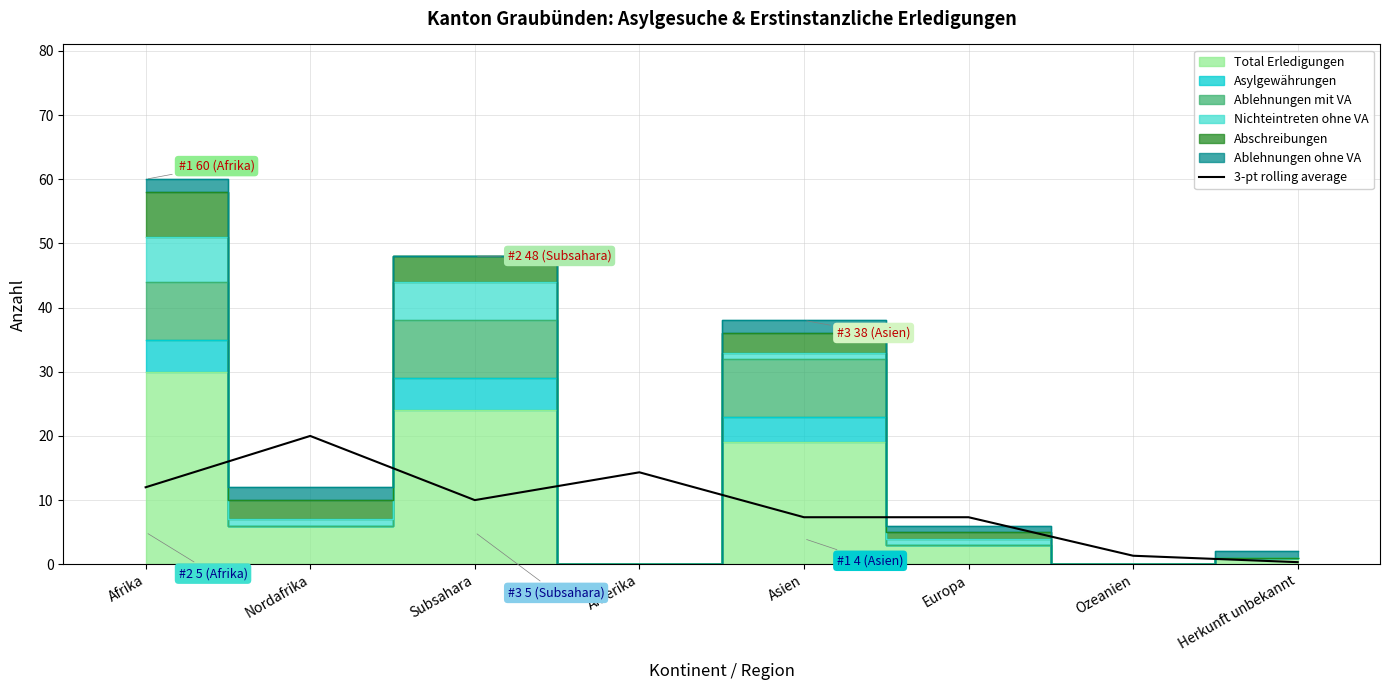

Reading left to right, transcribe all the data shown in this chart.

Afrika=12.0	Nordafrika=20.0	Subsahara=10.0	Amerika=14.3	Asien=7.3	Europa=7.3	Ozeanien=1.3	Herkunft unbekannt=0.3